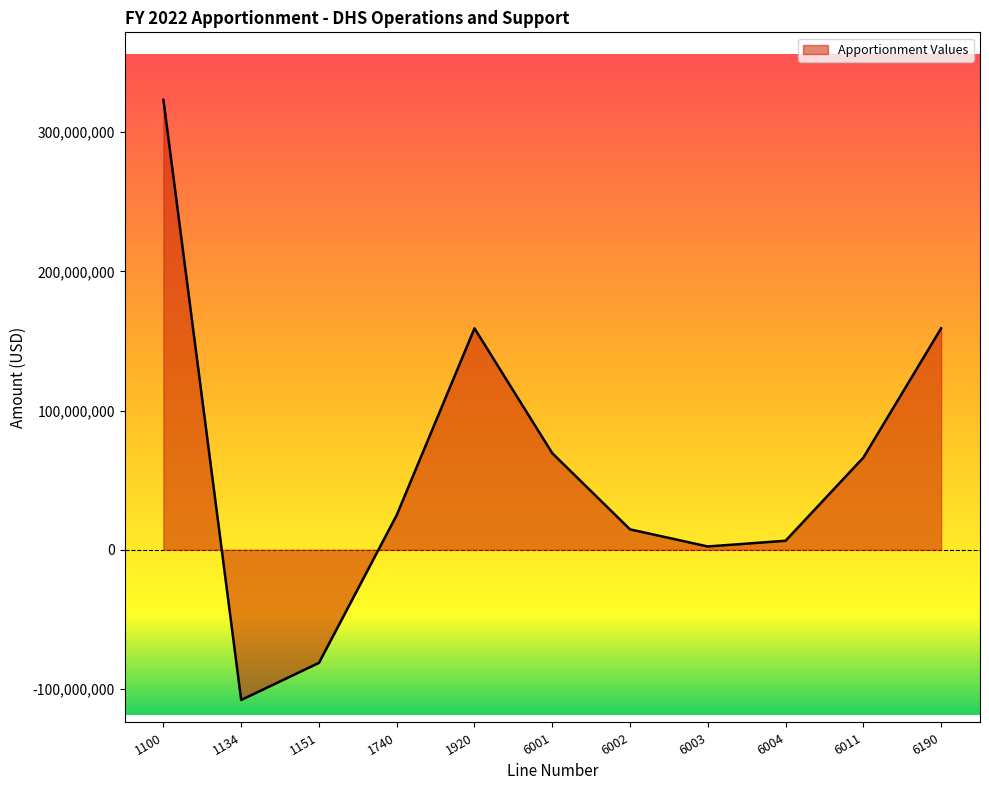

At which label does the data first exceed 24941047?

1100